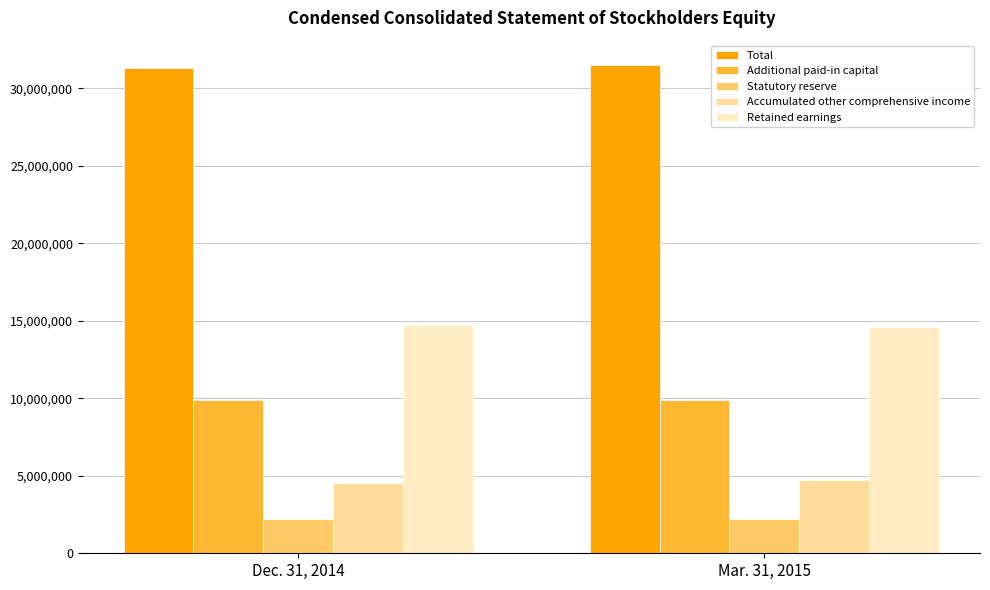

What is the spread (max minus min) of values at Mar. 31, 2015?

29262813